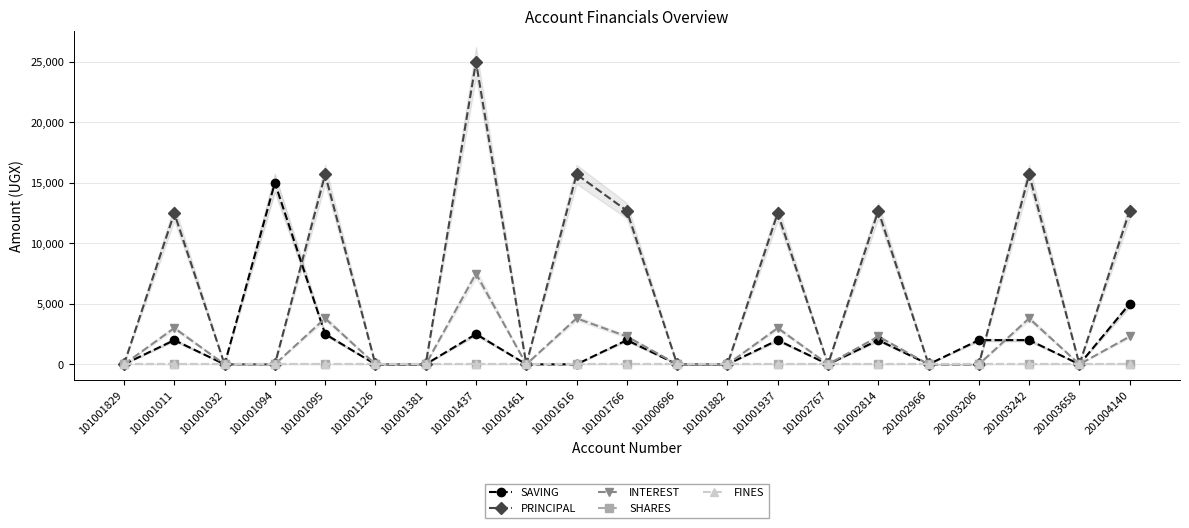

Which series changed the most between 101002814 and 201003242?

PRINCIPAL